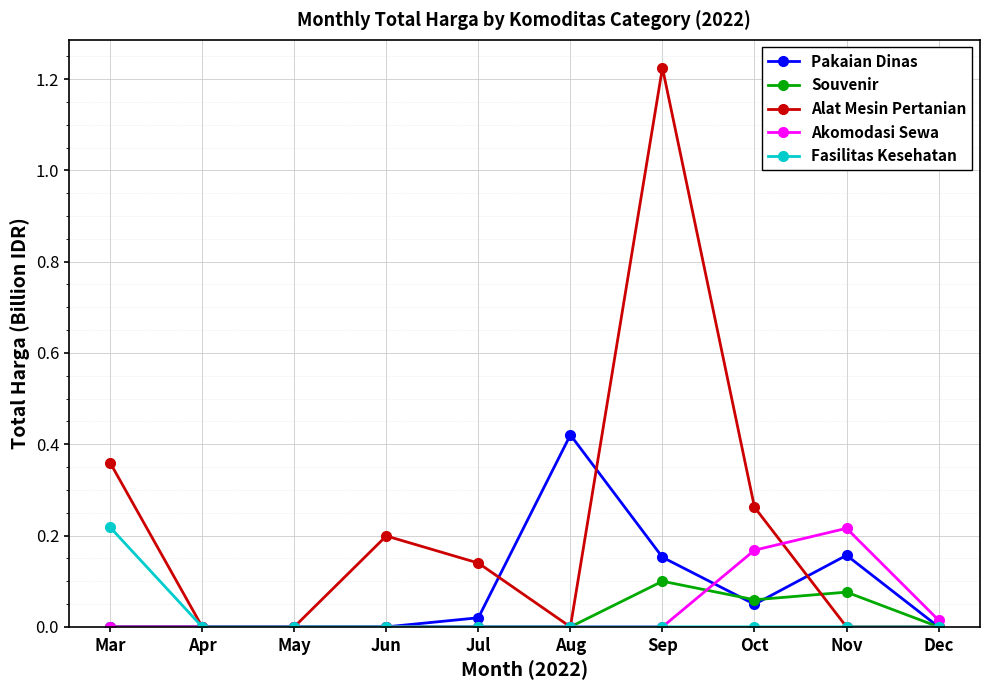

Which series has the widest spread of values?

Alat Mesin Pertanian